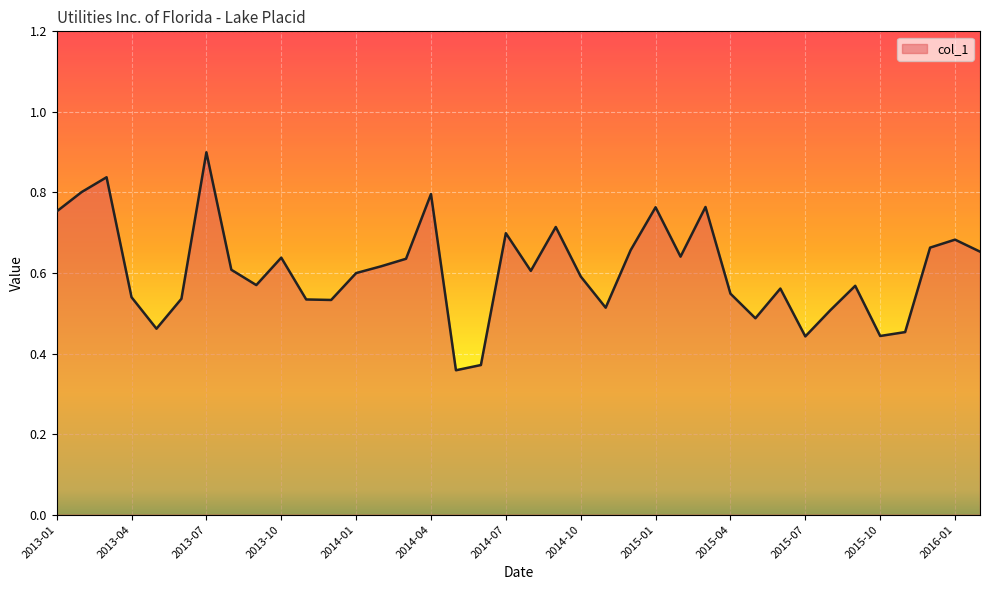

What is the greatest value displayed?

0.9